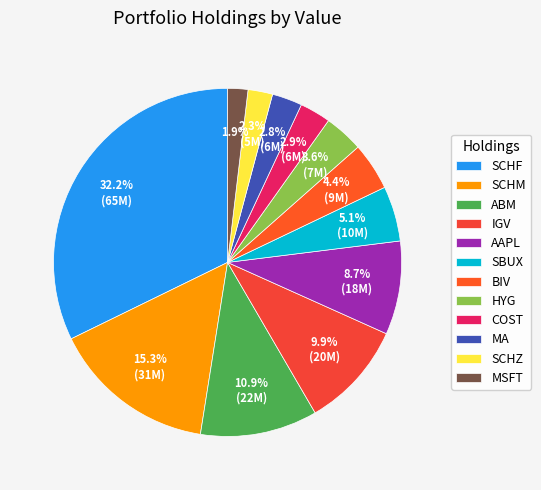

How many slices are in this pie chart?

12